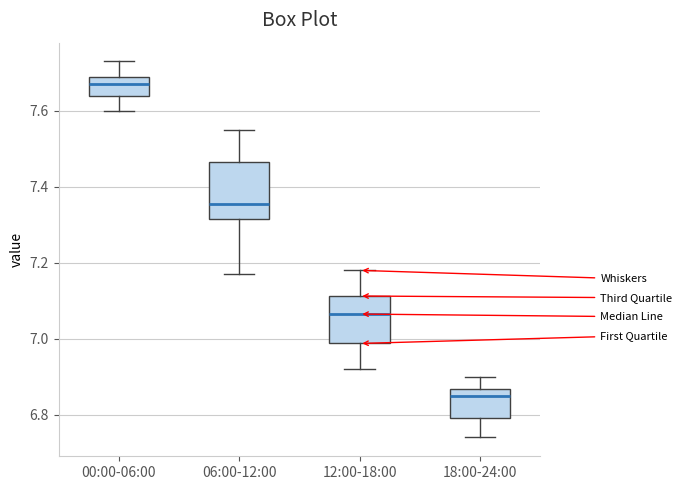

Where is the lower edge of the box for 12:00-18:00 on the y-axis? The values are not printed on the chart, so give them approximately, as read against the axis.

6.98